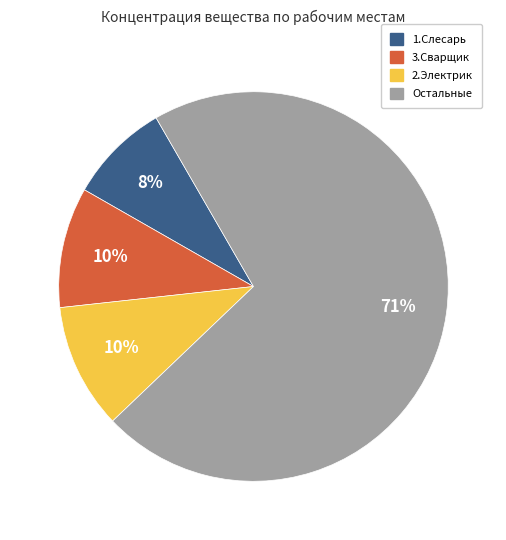

Combined, do Остальные and 3.Сварщик account for over 50%?

Yes